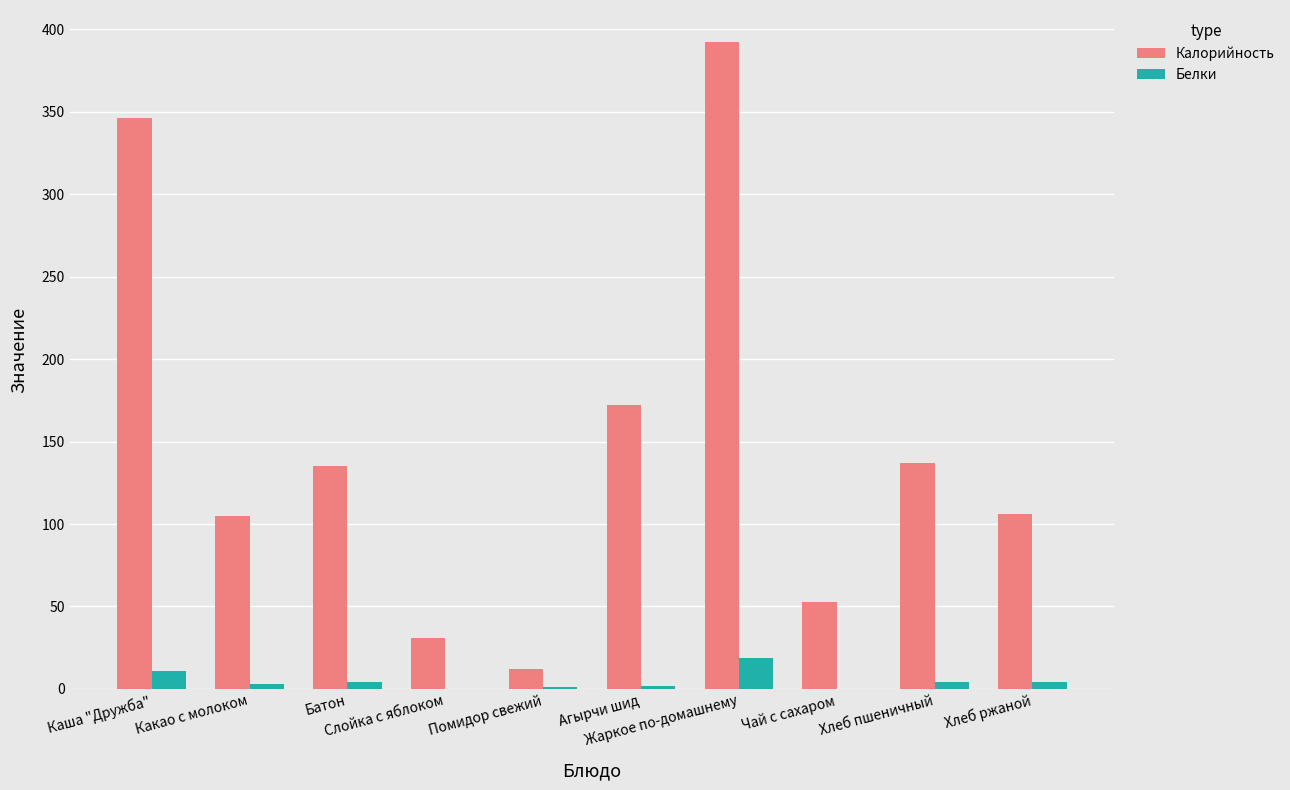

What value does the Белки series have at Батон?

4